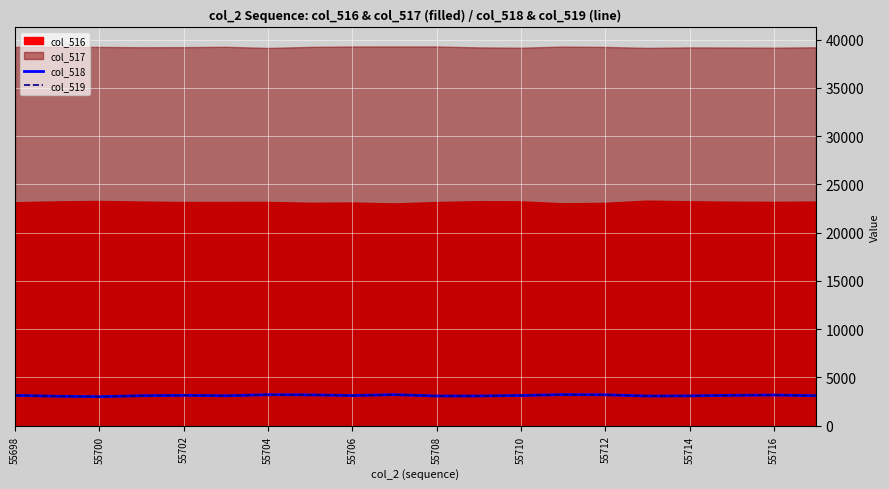

True or false: col_519 has a value of 3126 at 55710.

True